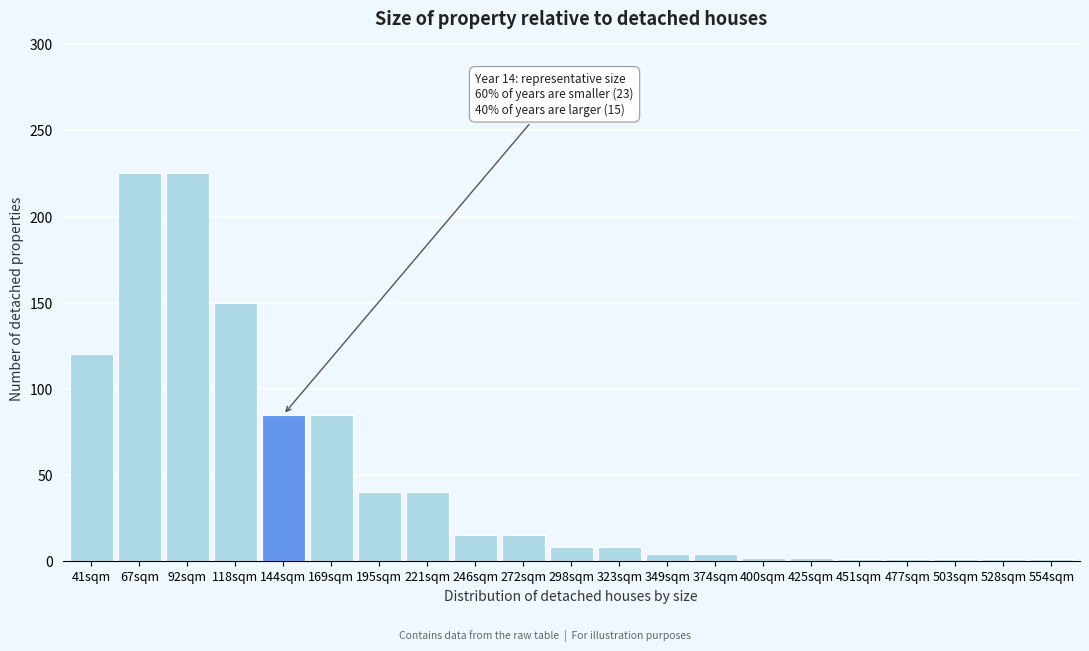

What is the difference between the second highest and second lowest values?

224